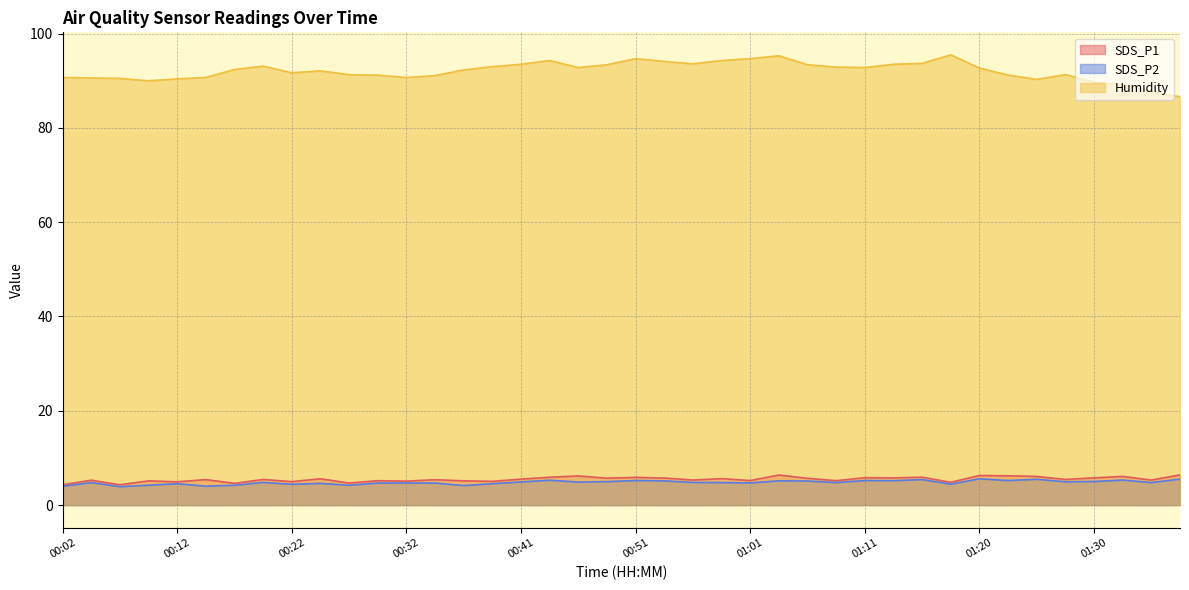

What is the value of the SDS_P2 point at the 39th from the left?

4.8